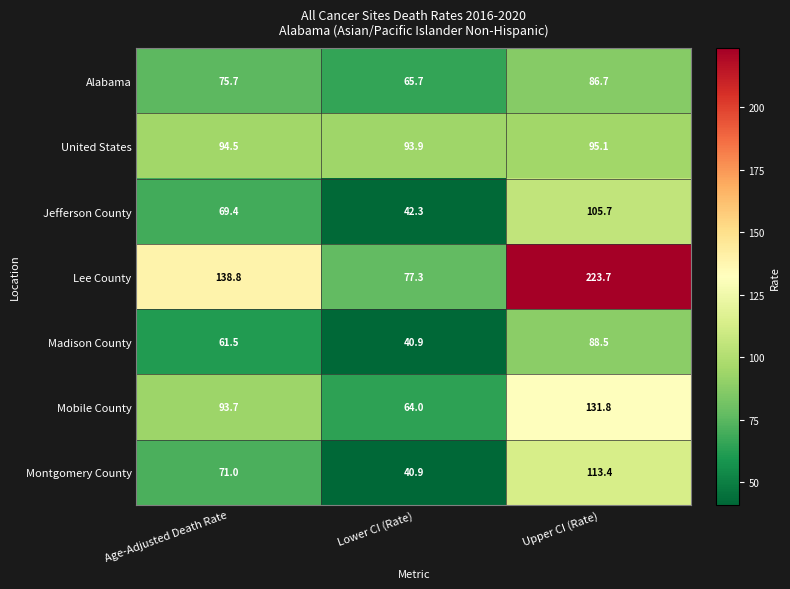

At which label does United States first exceed 94?

Age-Adjusted Death Rate